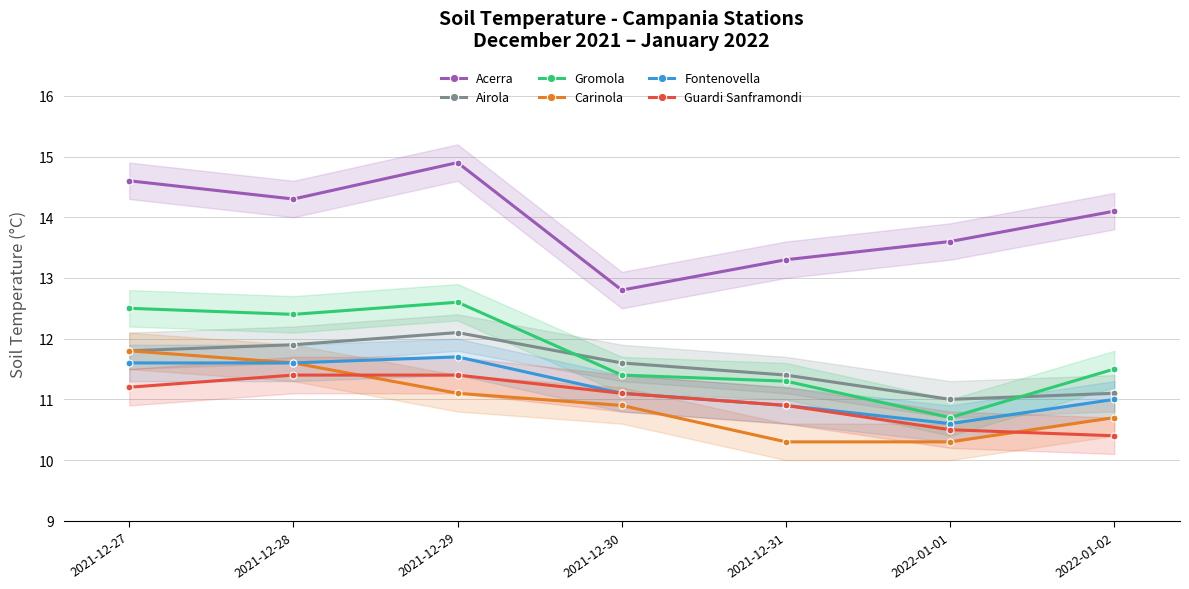

At which label is Acerra closest to 13?

2021-12-30